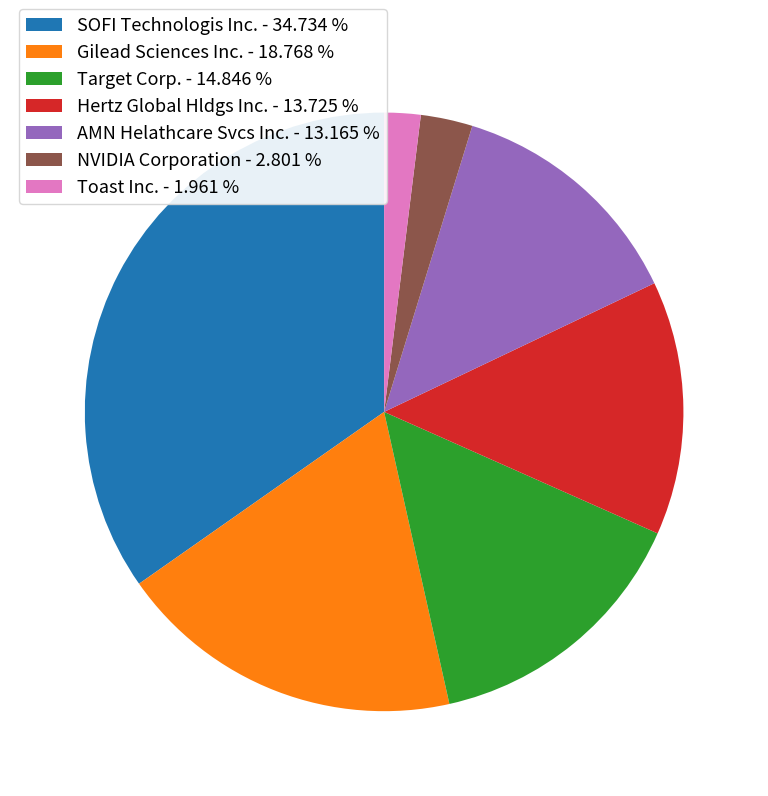

Combined, do Target Corp. and AMN Helathcare Svcs Inc. account for over 50%?

No